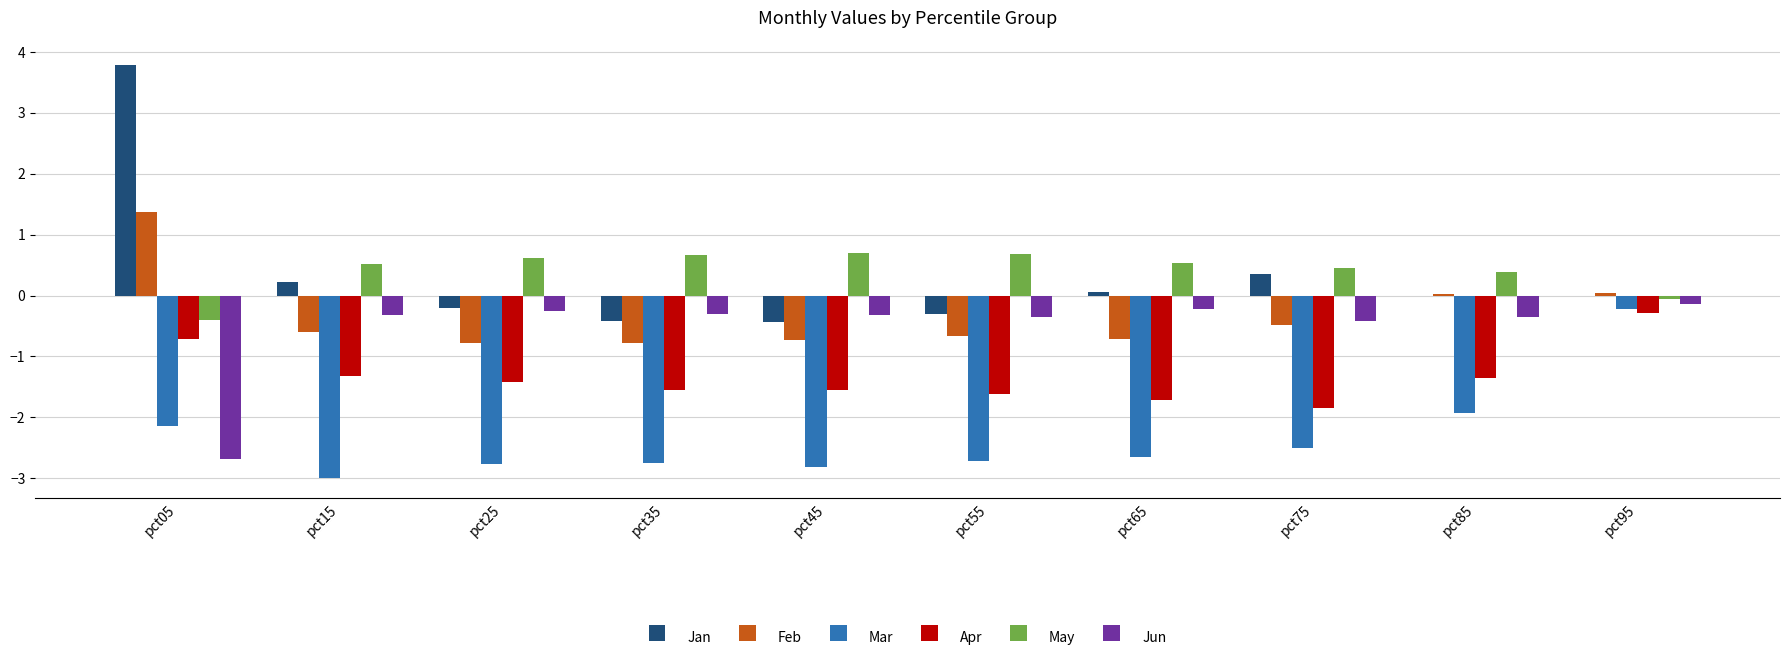

The value of Feb at pct65 is -0.3. True or false?

False